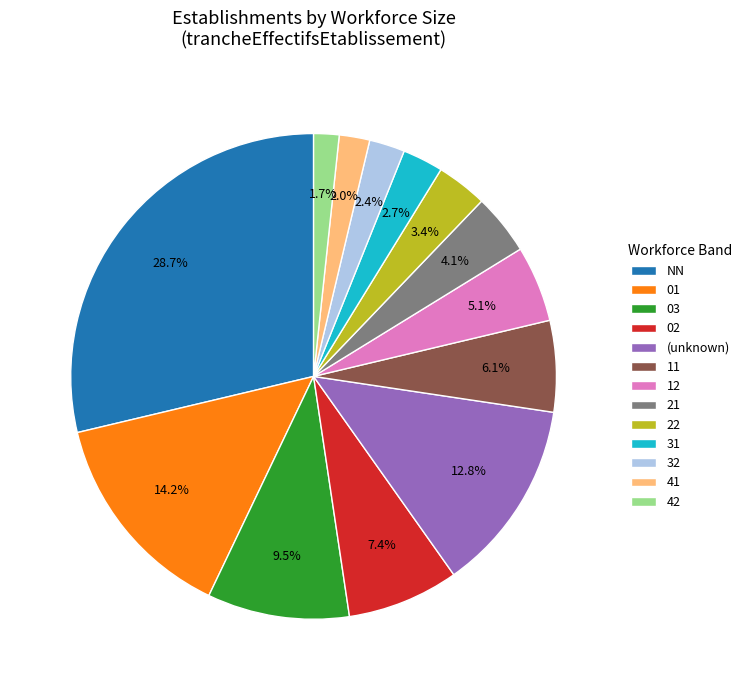

Is NN the majority of the pie?

No